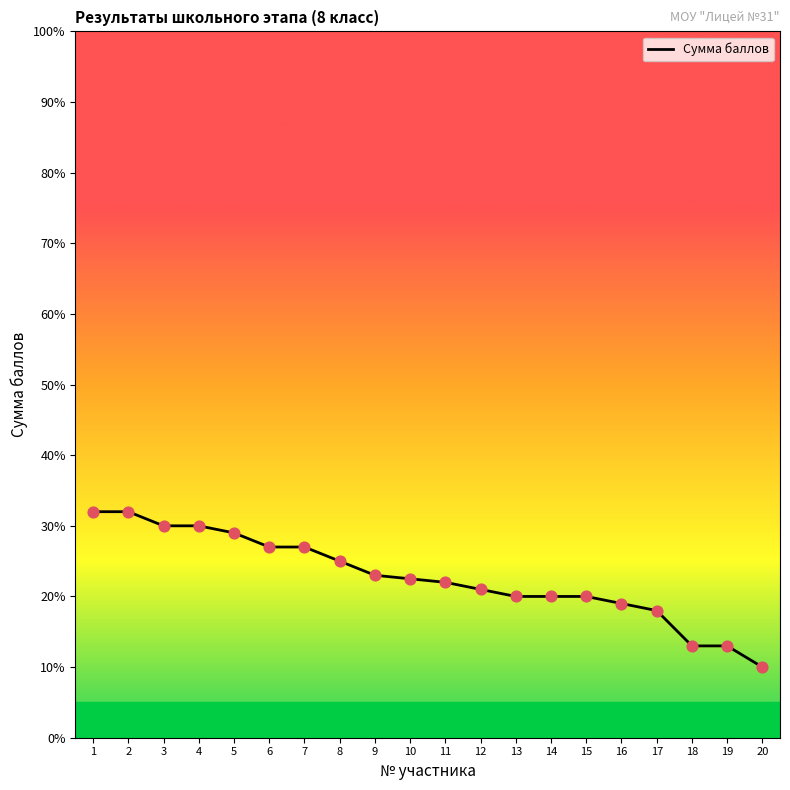

Between 17 and 12, which is larger?

12